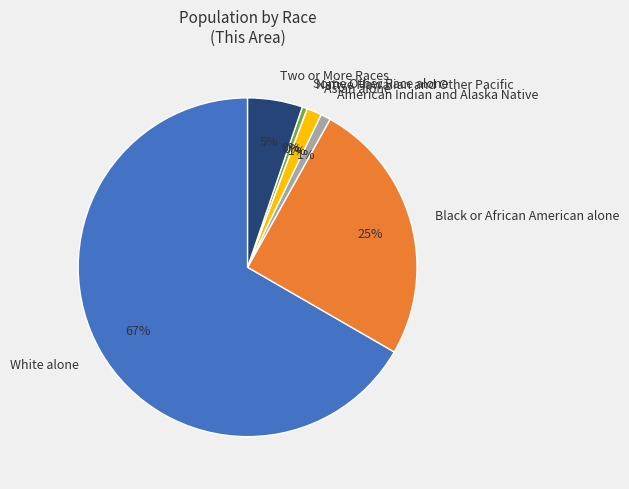

Which category has the biggest portion of the pie?

White alone